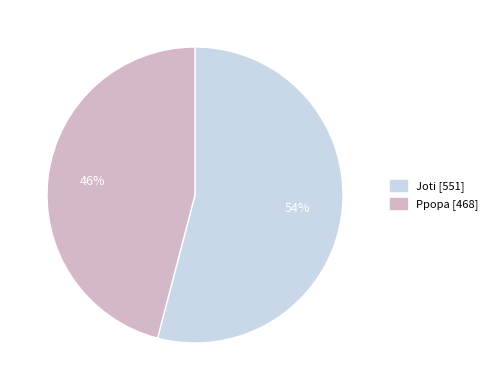

What percentage is the Joti slice, to the nearest percent?

54%